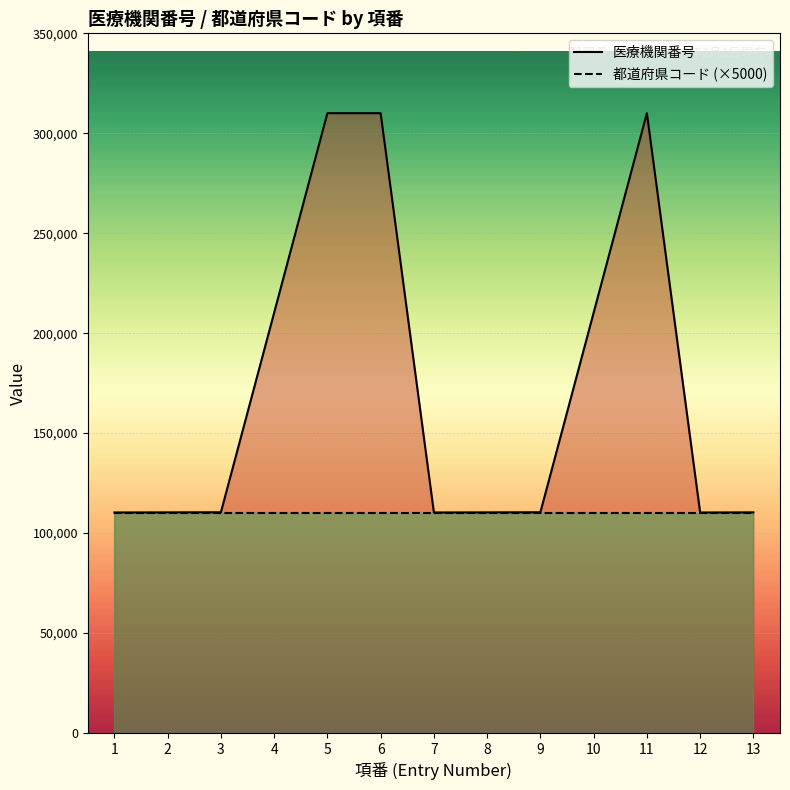

What is the approximate value of 医療機関番号 at 4, to the nearest 100?

210200